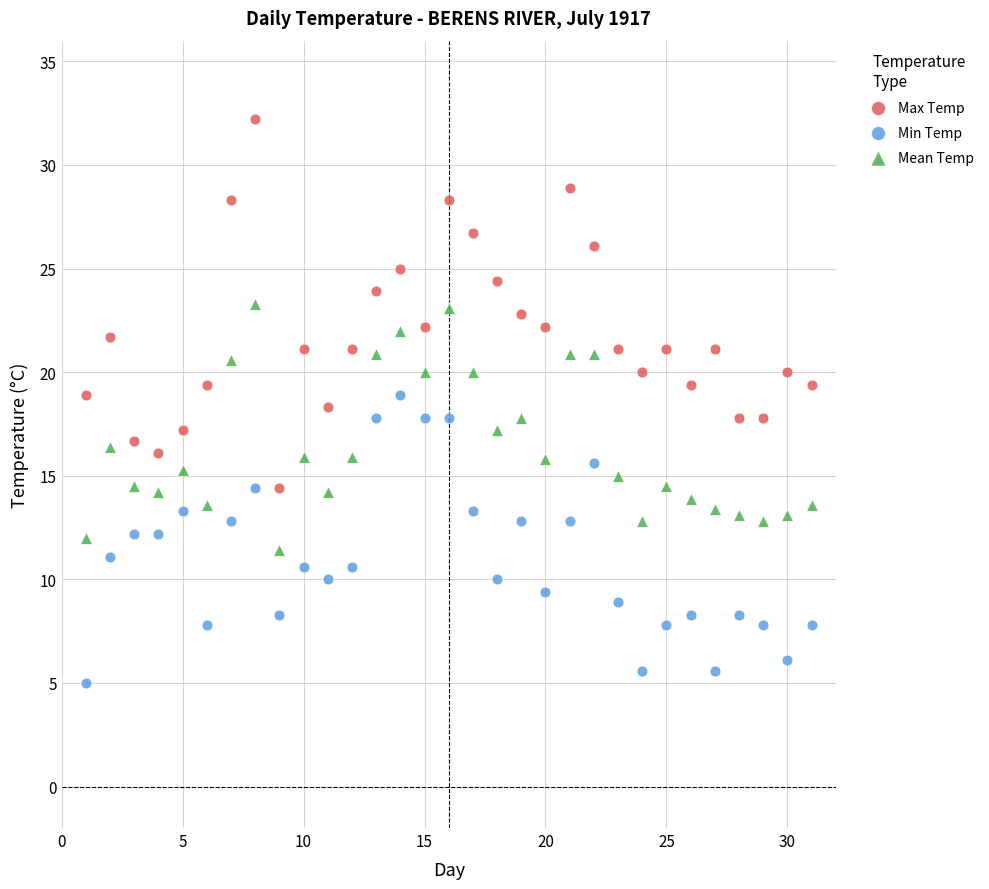

Which series contains the lowest Y value?

Min Temp